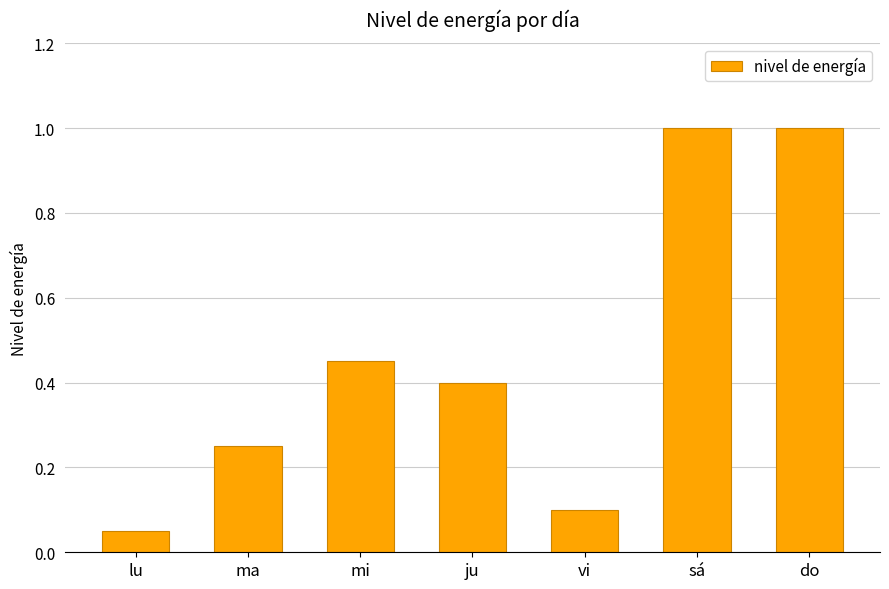

Is it true that the value at lu is 0.1?

True